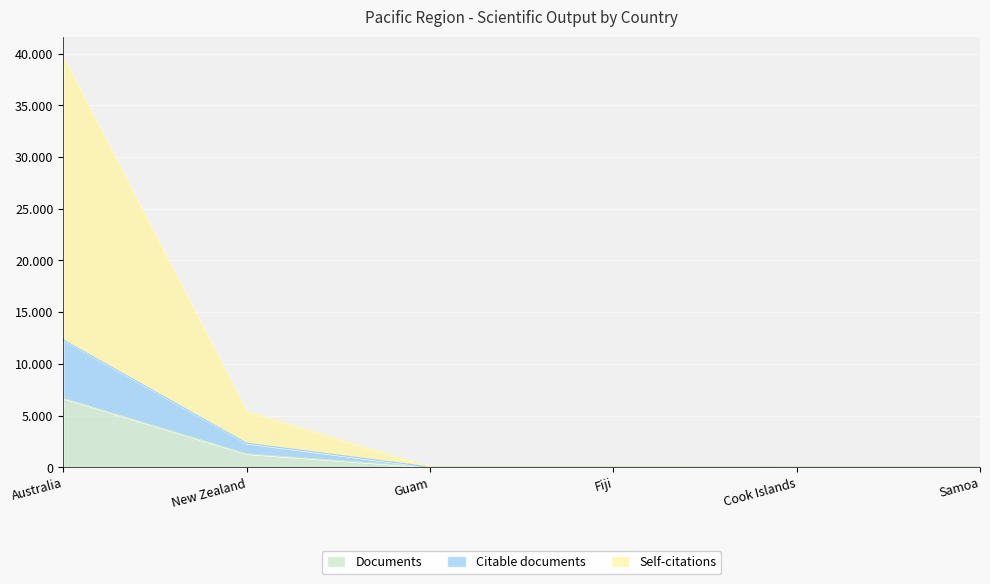

What value does the Documents series have at Fiji?

8